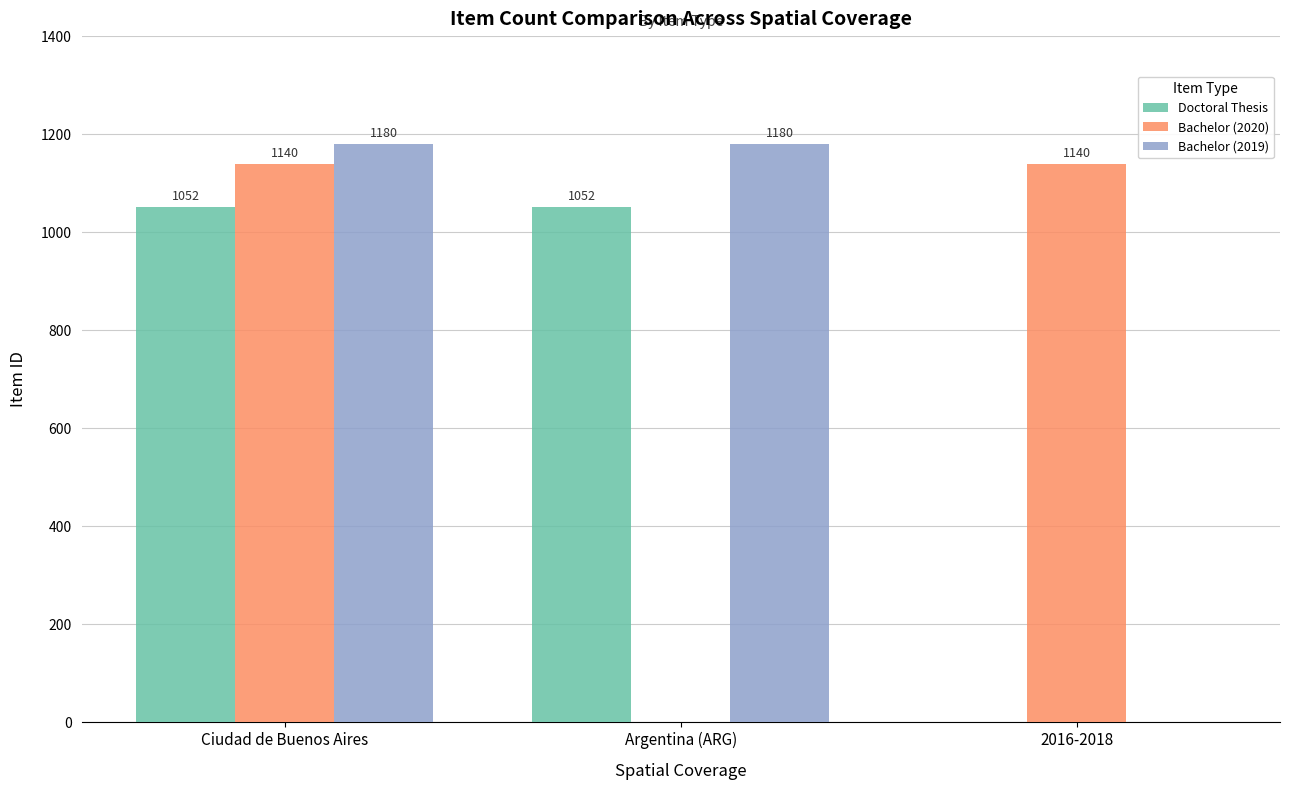

Which series has the largest total across all categories?

Bachelor (2019)